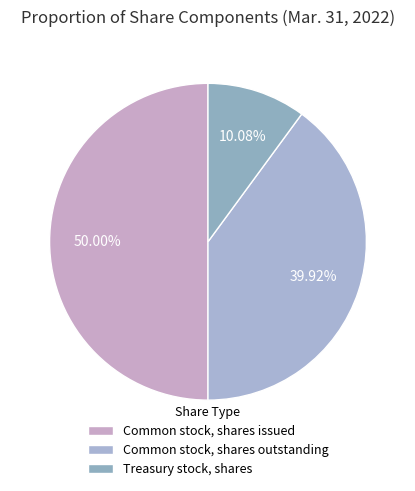

Count the number of slices in the pie.

3